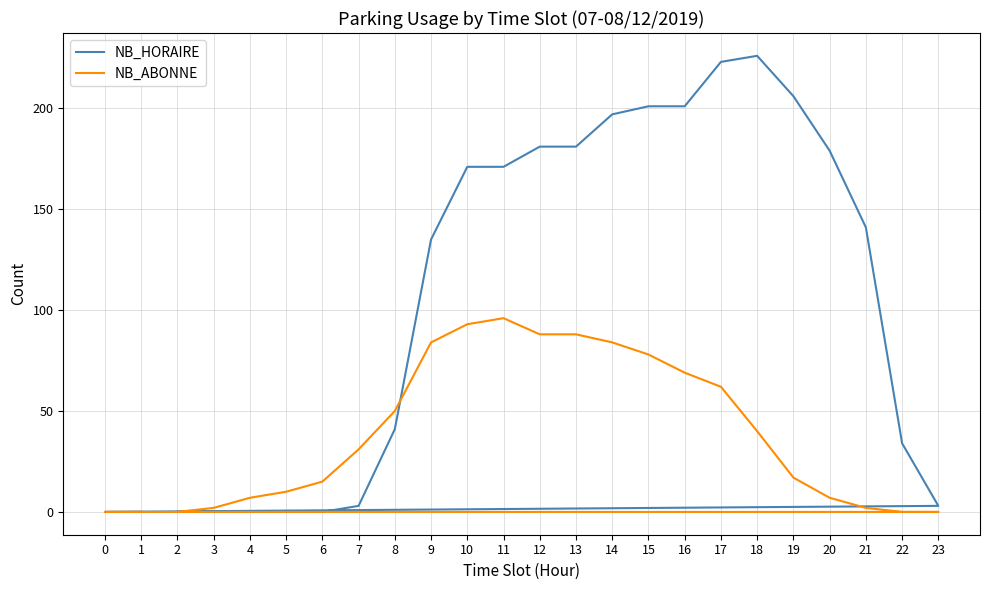

What is the approximate value of NB_ABONNE at 19?

17